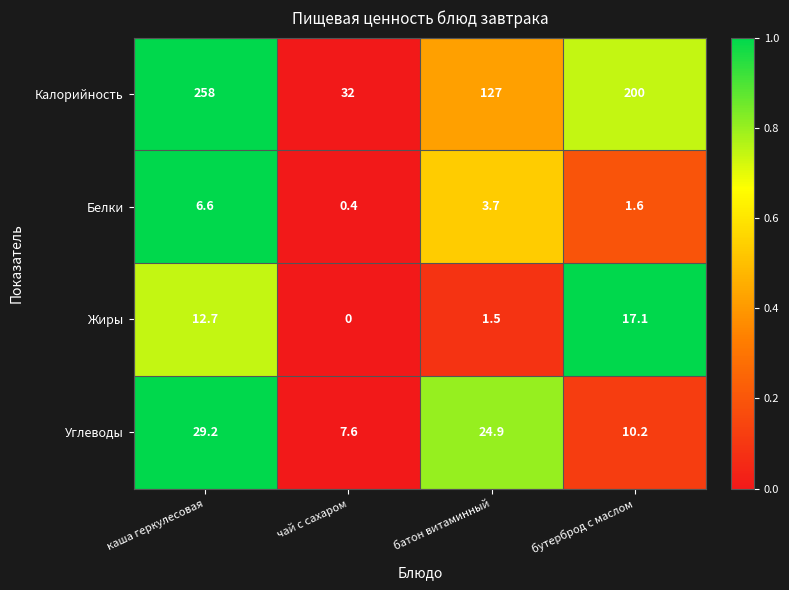

Where does the Жиры series first go above 12?

каша геркулесовая